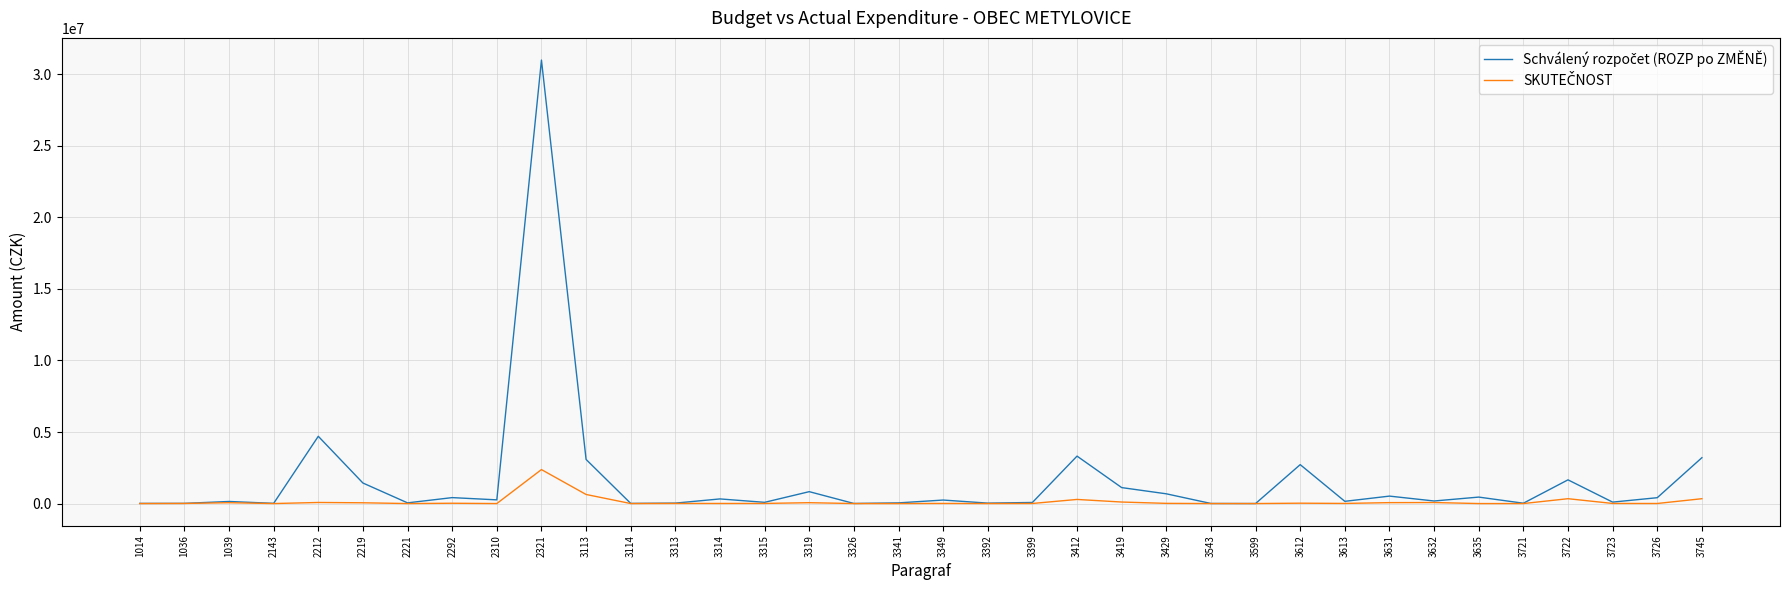

At which category is the sum across all series the highest?

2321